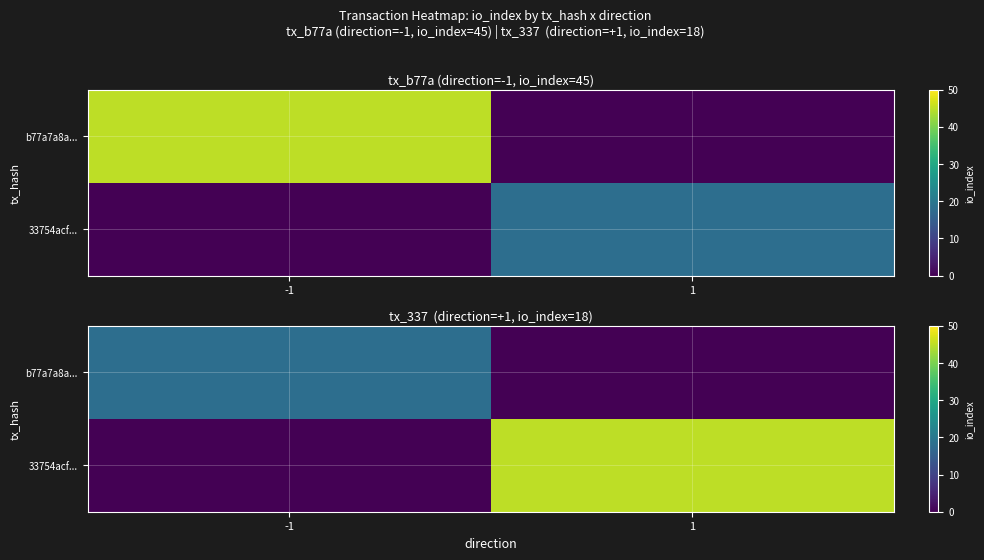

The value of b77a7a8a... at 1 is 0. True or false?

True